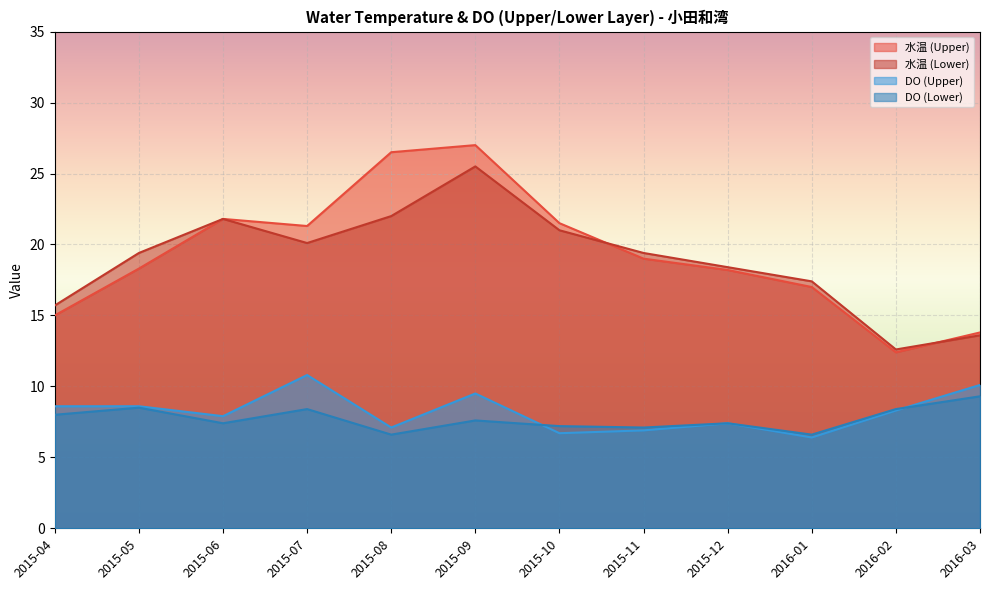

Where does the DO (Lower) series first go above 7?

2015-04